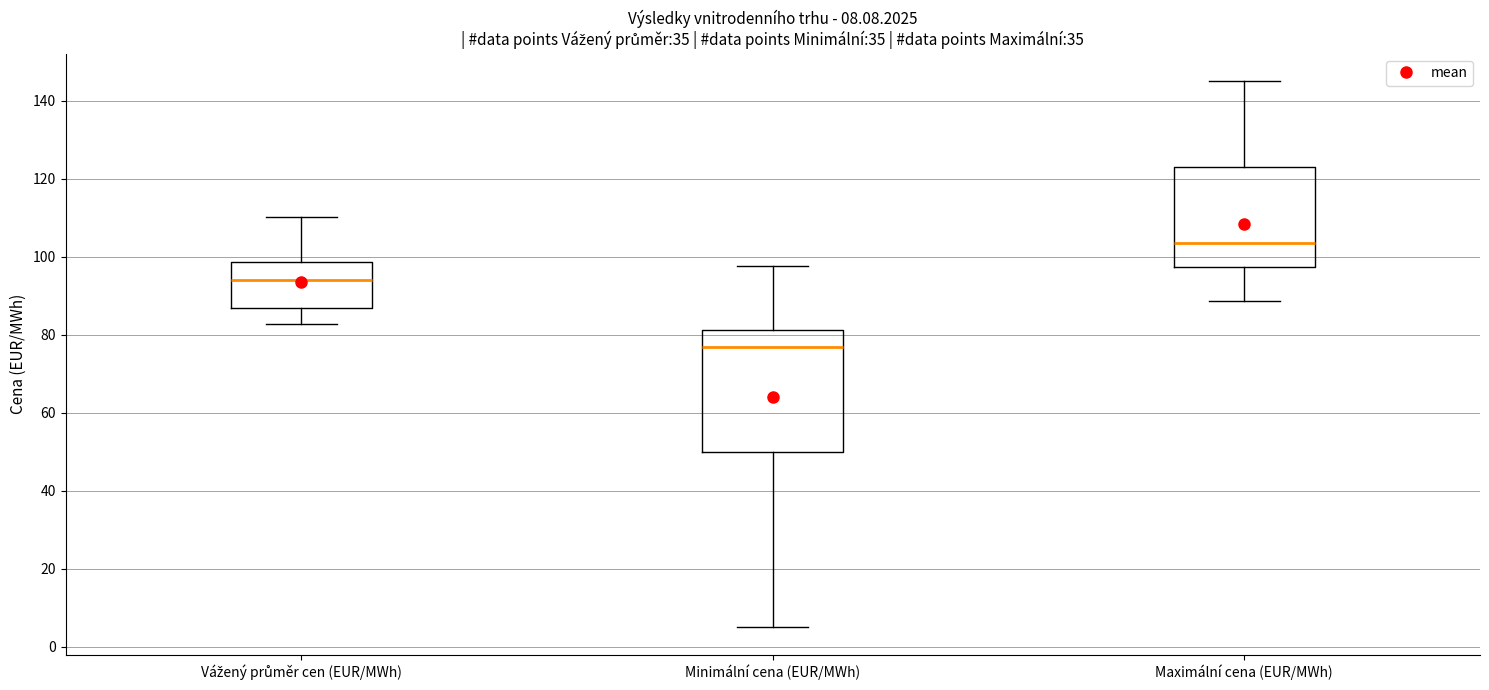

Which box's median line is the lowest?

Minimální cena (EUR/MWh)